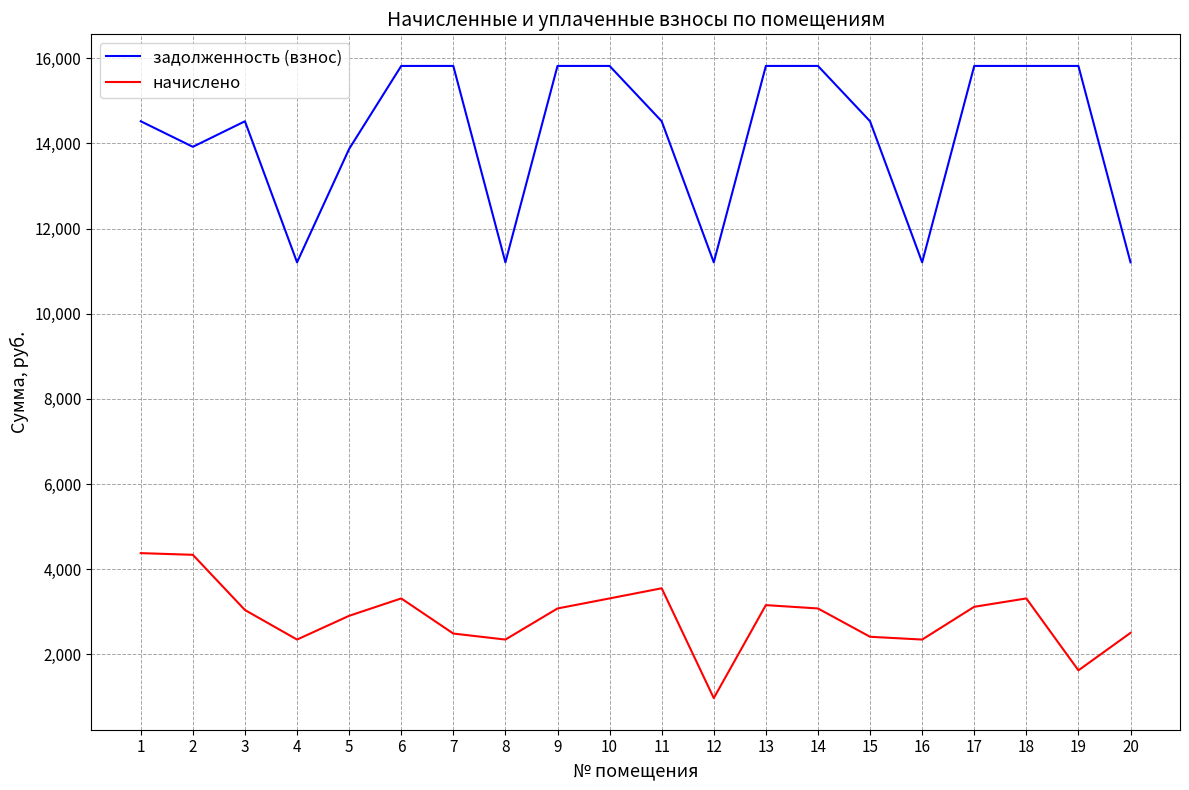

How many lines are shown in the chart?

2